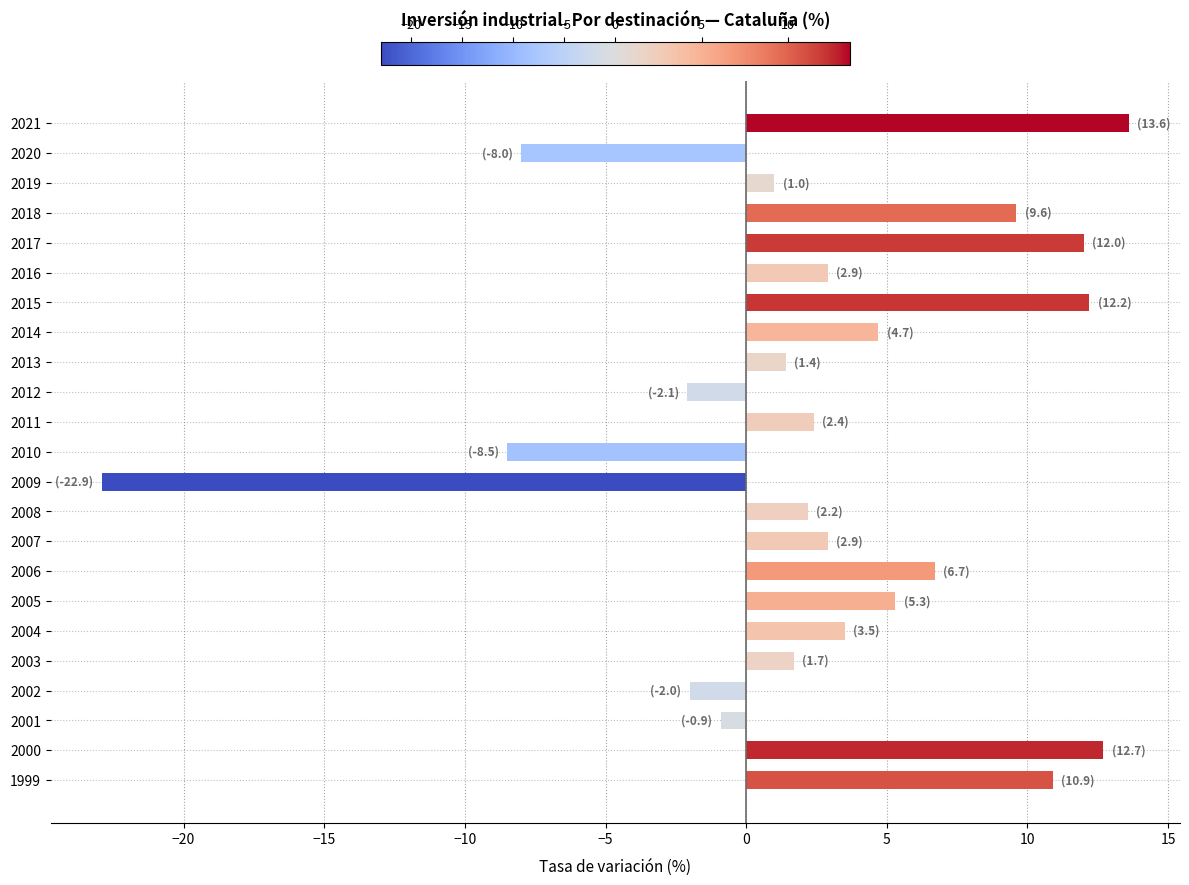

What is the change in value from 2013 to 2005?

+3.9